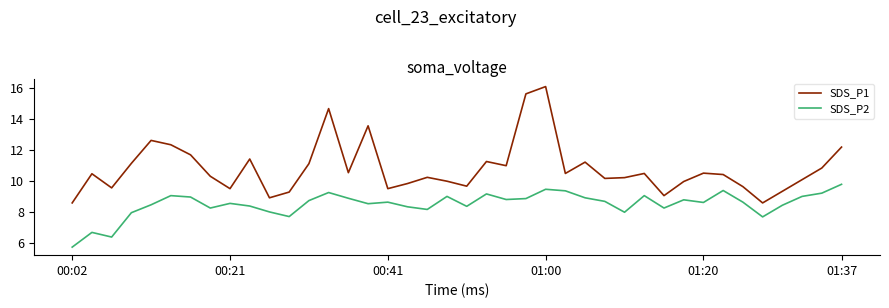

Rank the series by their maximum value, from lowest to highest.

SDS_P2, SDS_P1